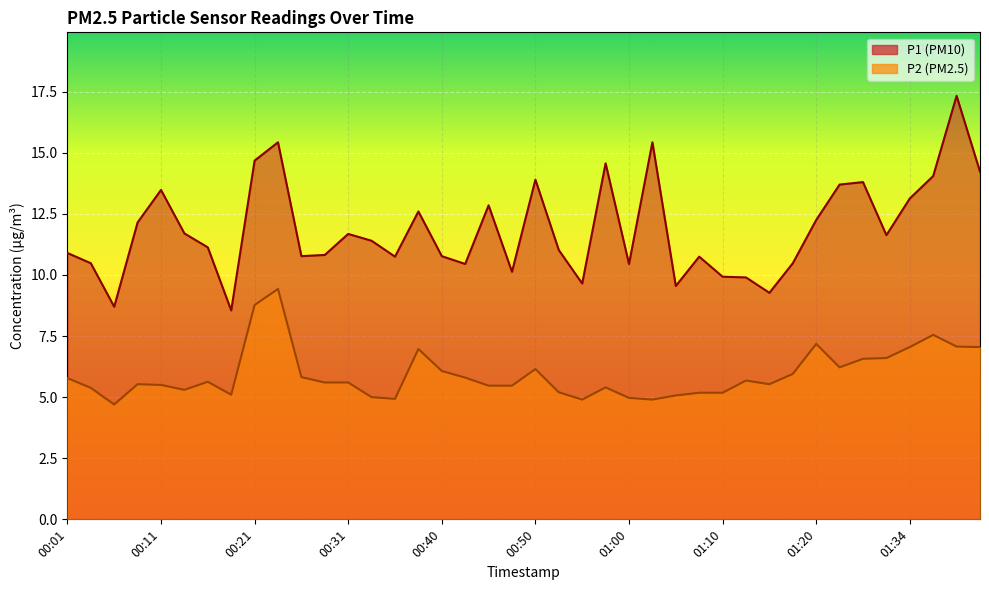

In P2, how many points are lower than both neighbors (excluding endpoints)?

8